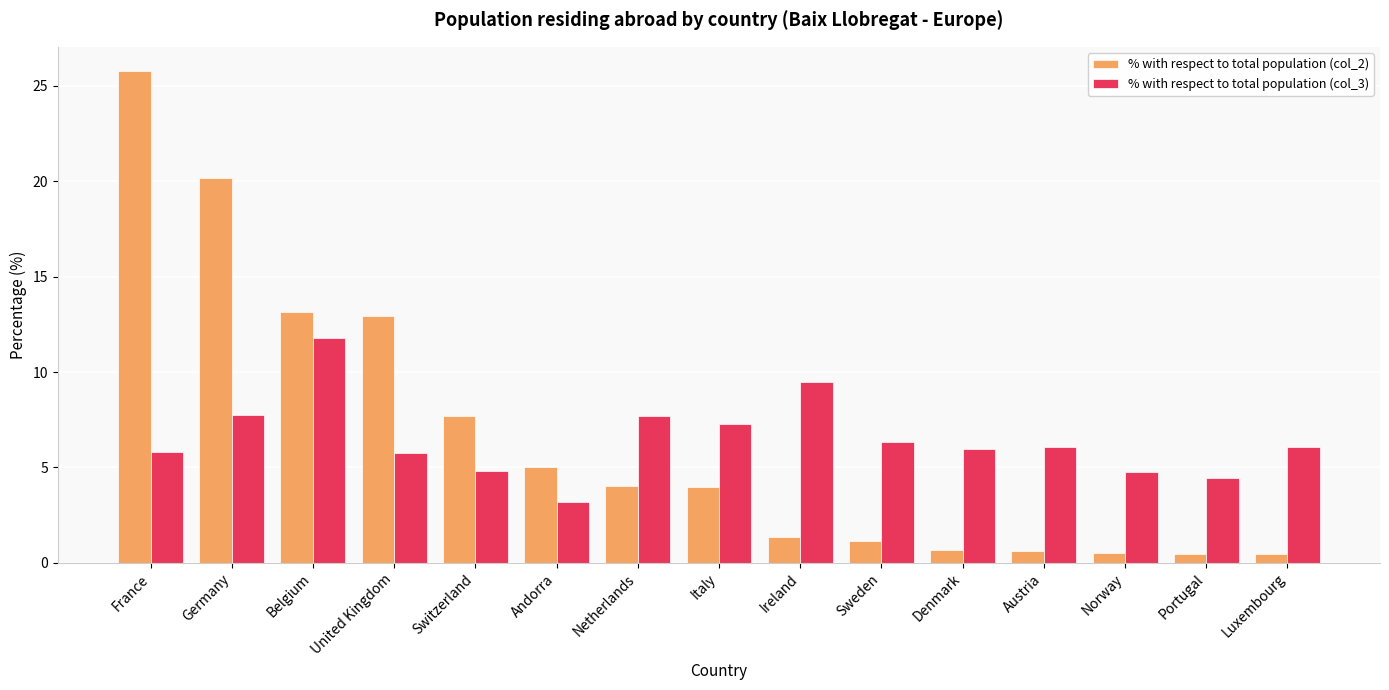

List the series in order of their peak value, highest first.

% with respect to total population (col_2), % with respect to total population (col_3)